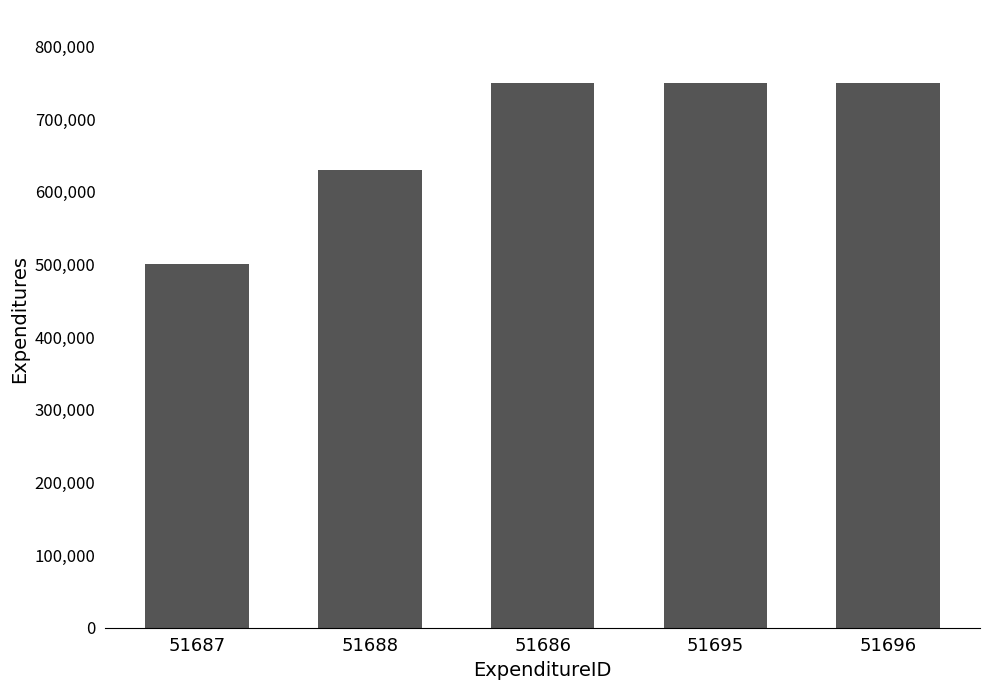

Approximately how many times larger is the value at 51688 compared to 51686?

0.8